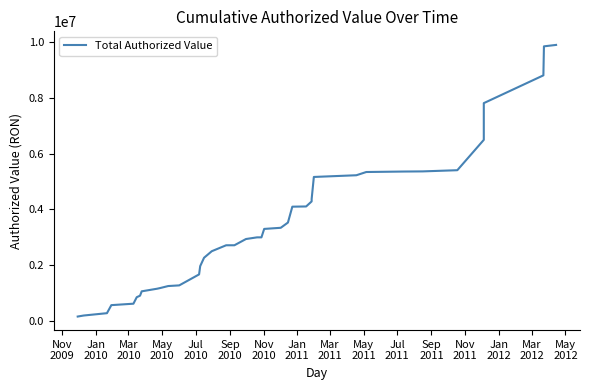

What is the difference between the maximum and minimum values?

9749932.8